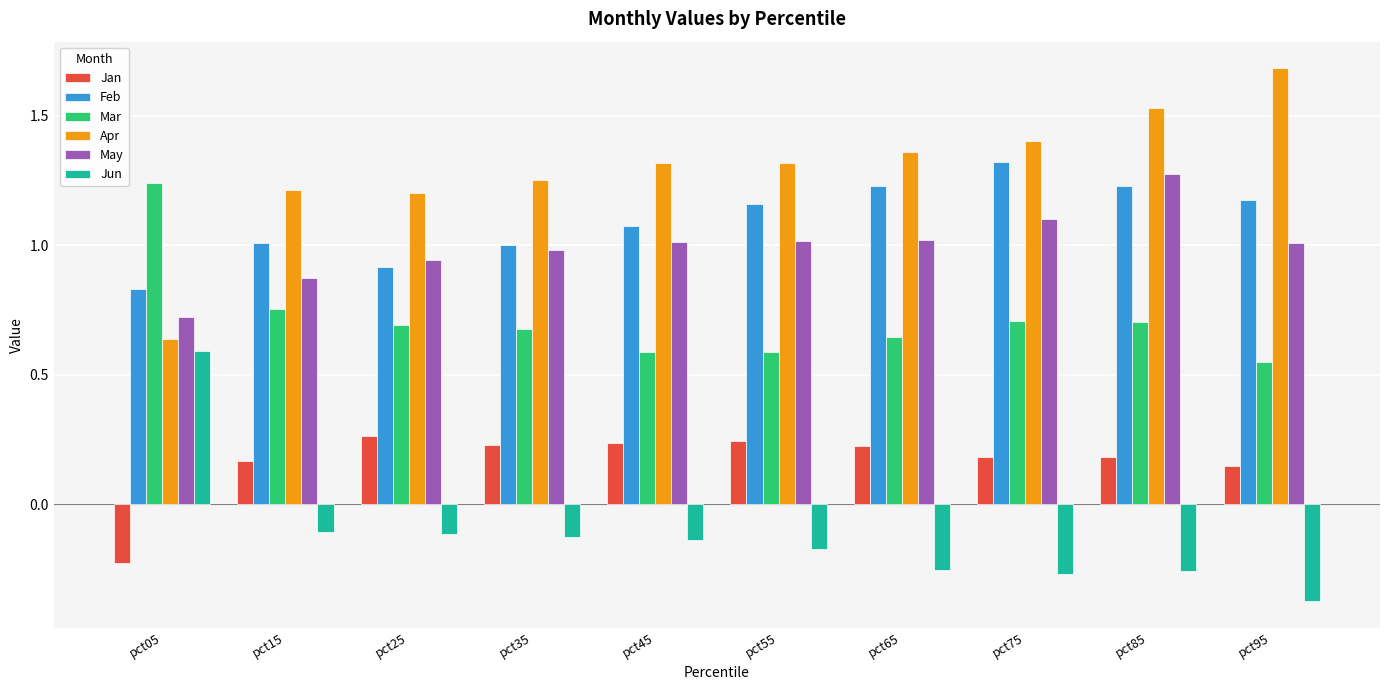

What is the difference between the maximum and second lowest values in the May series?

0.4